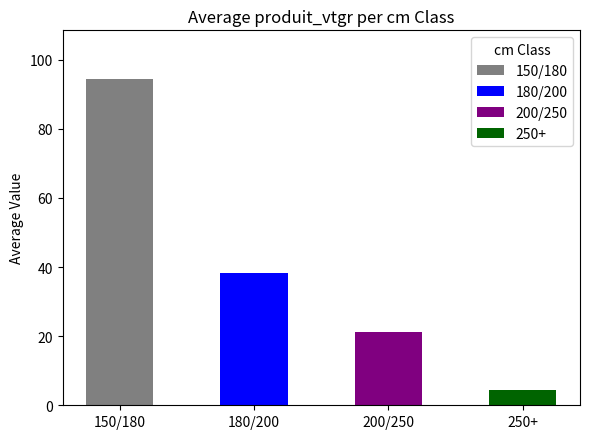

What position from the left is 150/180_DECLASSE?

1